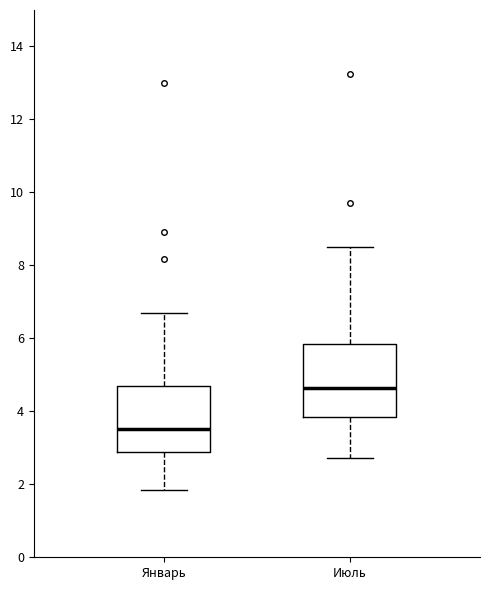

Where does the median line of the box for Январь sit on the y-axis? The values are not printed on the chart, so give them approximately, as read against the axis.

3.6